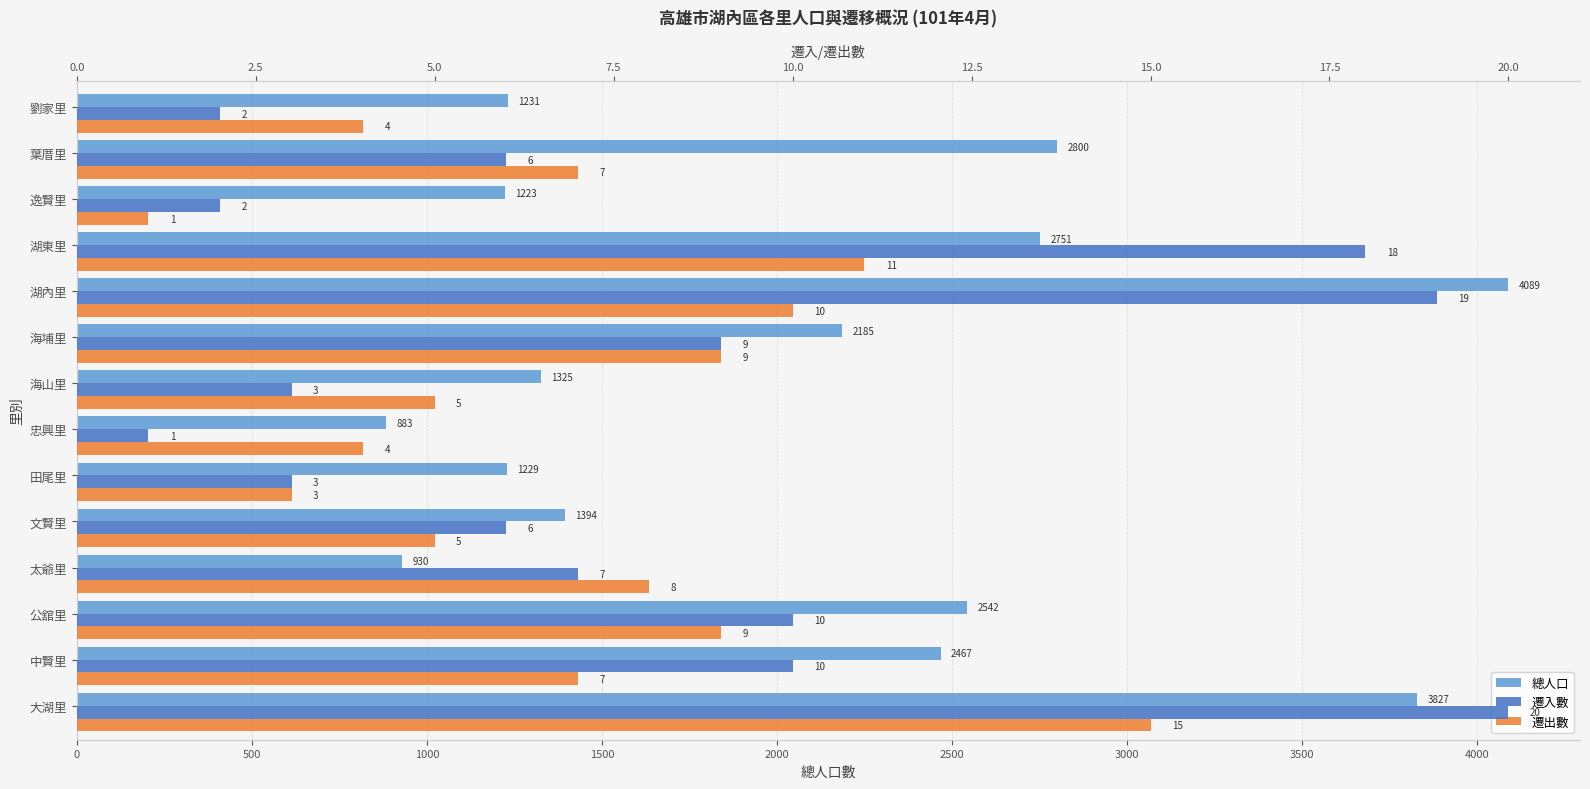

Rank the series by their maximum value, from highest to lowest.

總人口, 遷入數, 遷出數